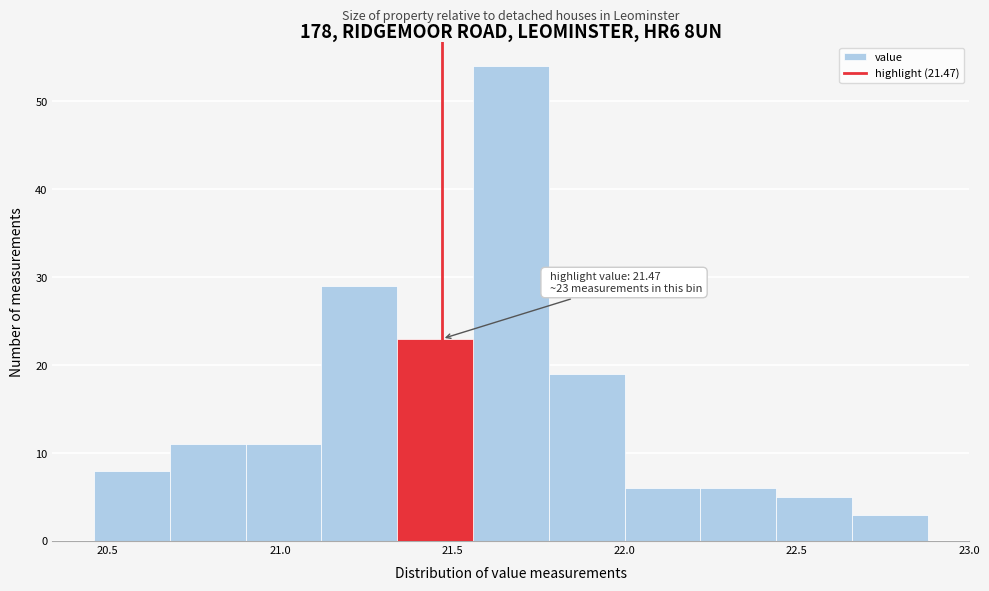

Over which range of the x-axis is the bar tallest?

21.56 to 21.78